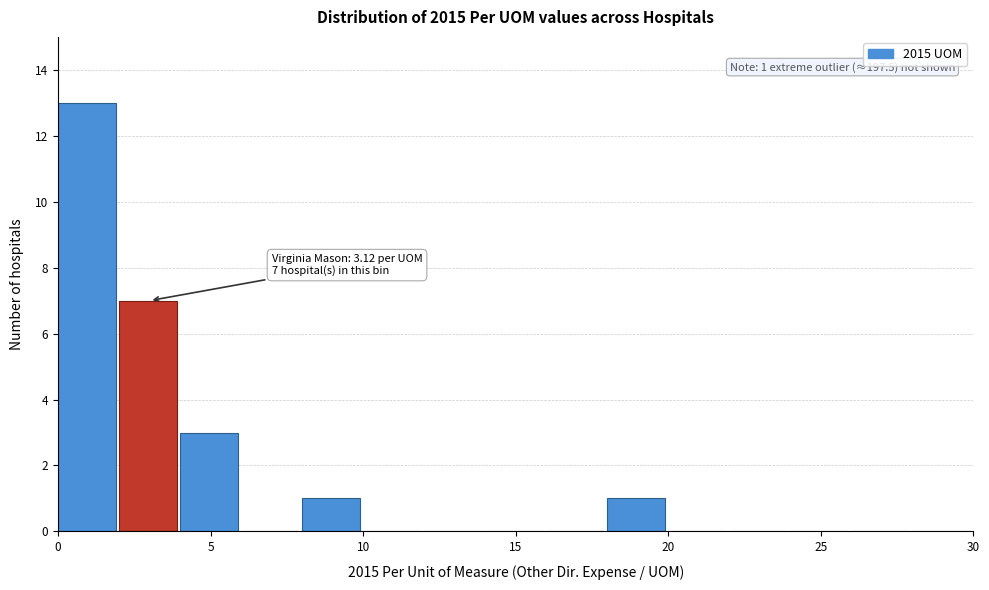

Over which range of the x-axis is the bar tallest?

0 to 2